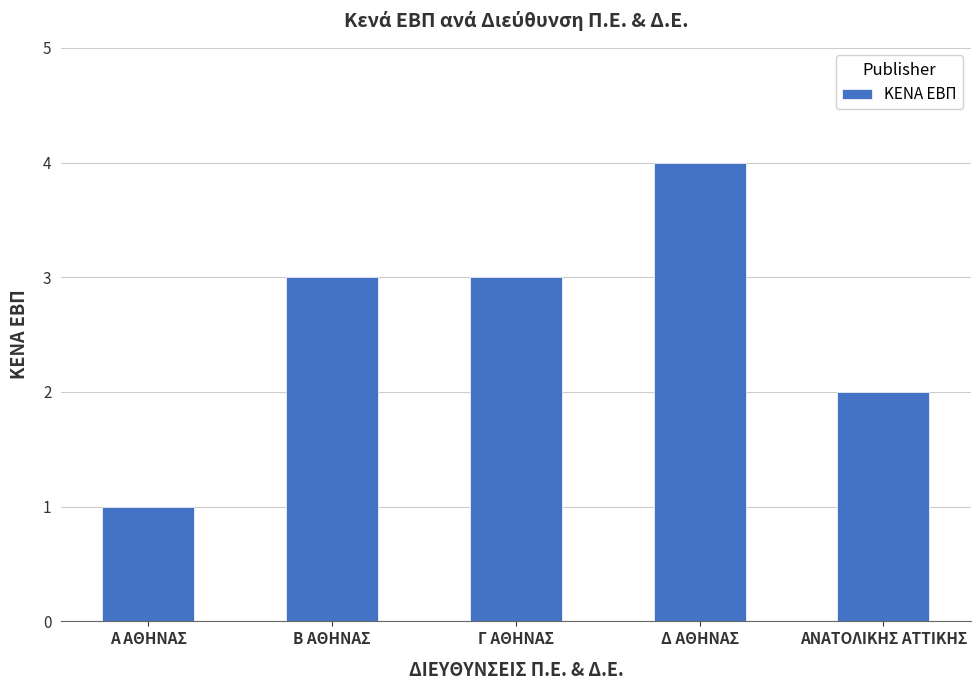

The value at ΑΝΑΤΟΛΙΚΗΣ ΑΤΤΙΚΗΣ is 2. True or false?

True